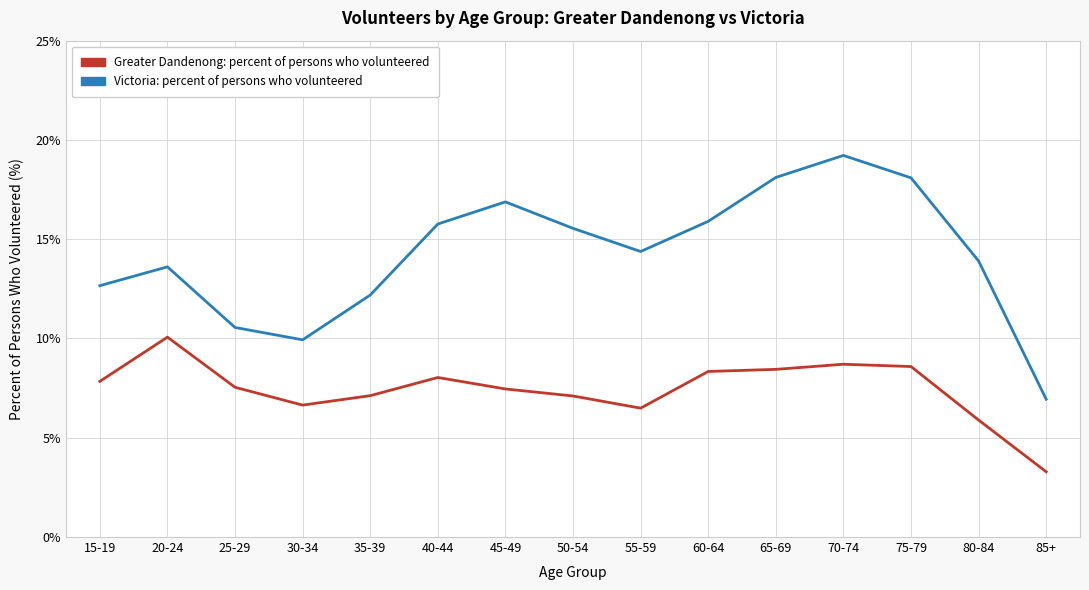

How many interior local valleys does the Victoria: percent of persons who volunteered series have?

2